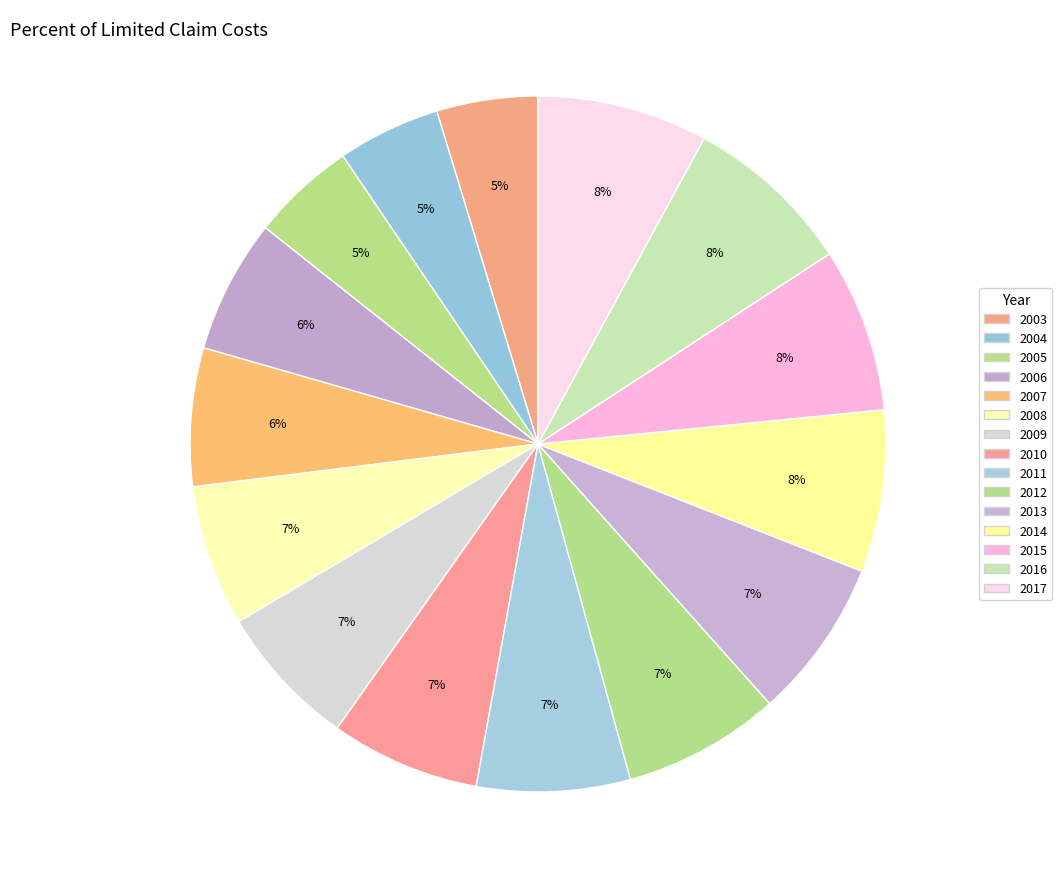

Is it true that 2016 is 8% of the pie?

True